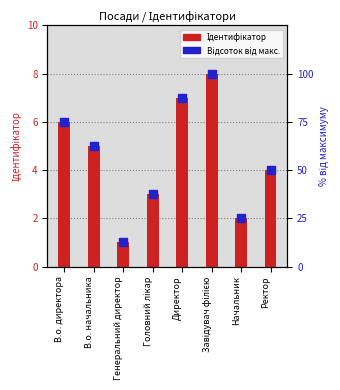

At which category is the sum across all series the highest?

Завідувач філією